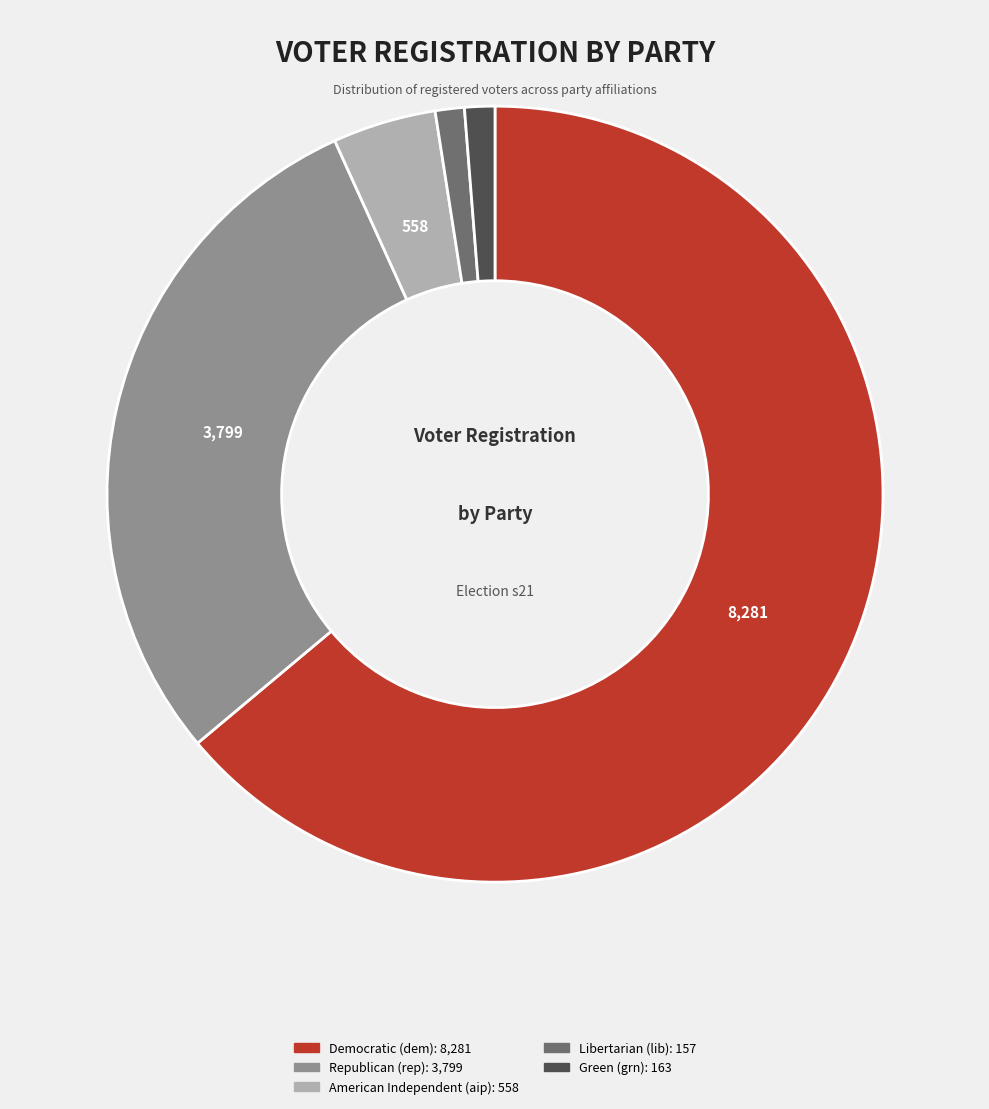

Does any single category account for the majority?

Yes